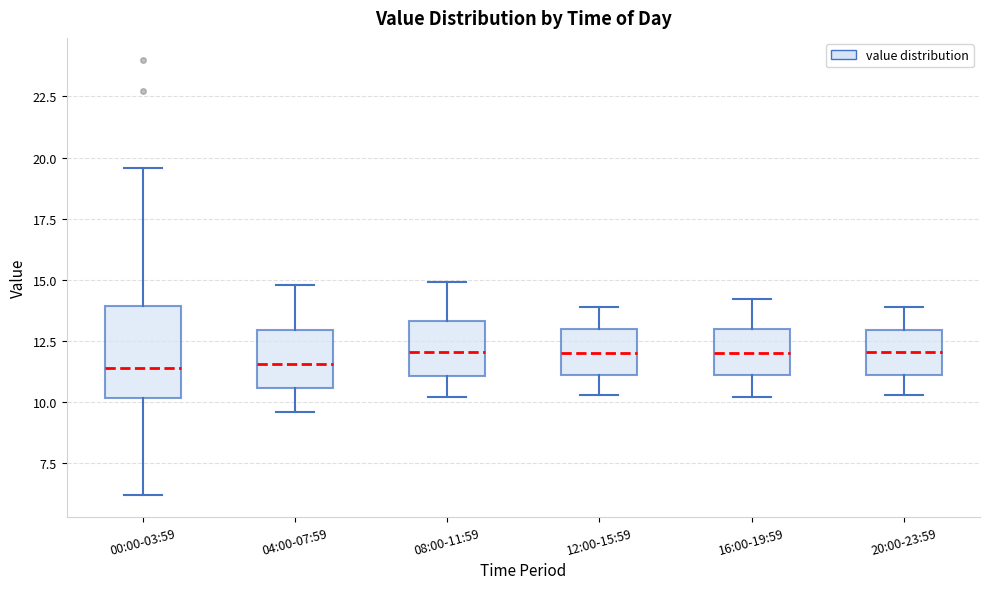

Comparing the boxes themselves (not the whiskers), which one is the tallest?

00:00-03:59